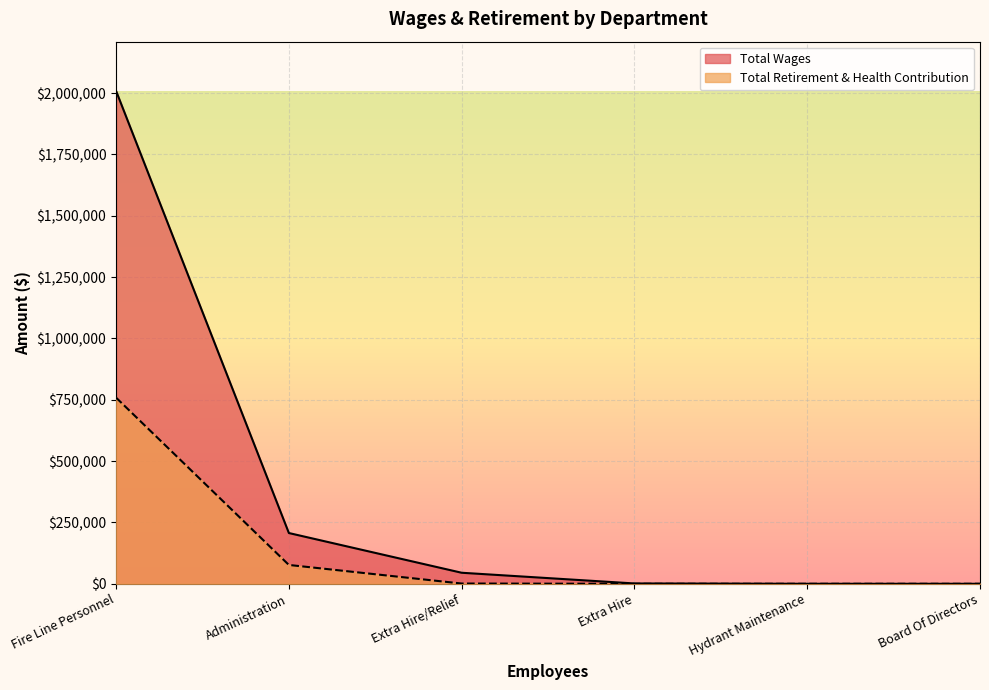

True or false: Total Retirement & Health Contribution and Total Wages cross at least once.

False